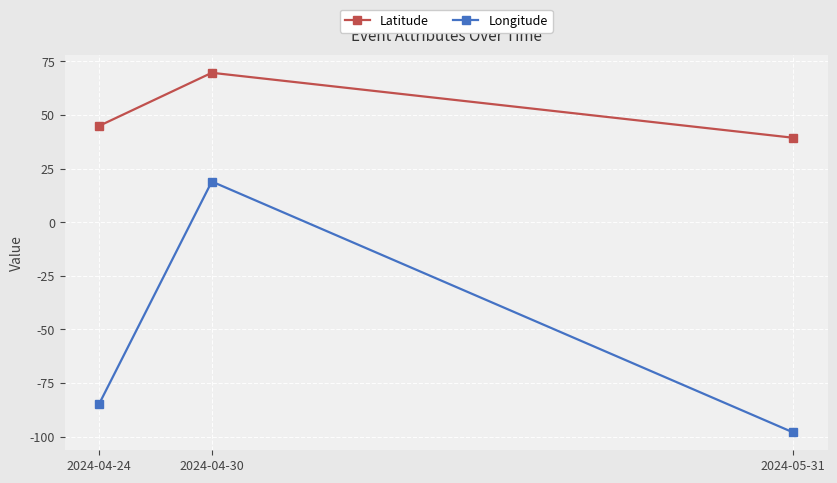

Reading left to right, extract all data points from this chart.

Latitude: 44.9	69.6	39.4
Longitude: -84.5	19.0	-97.9